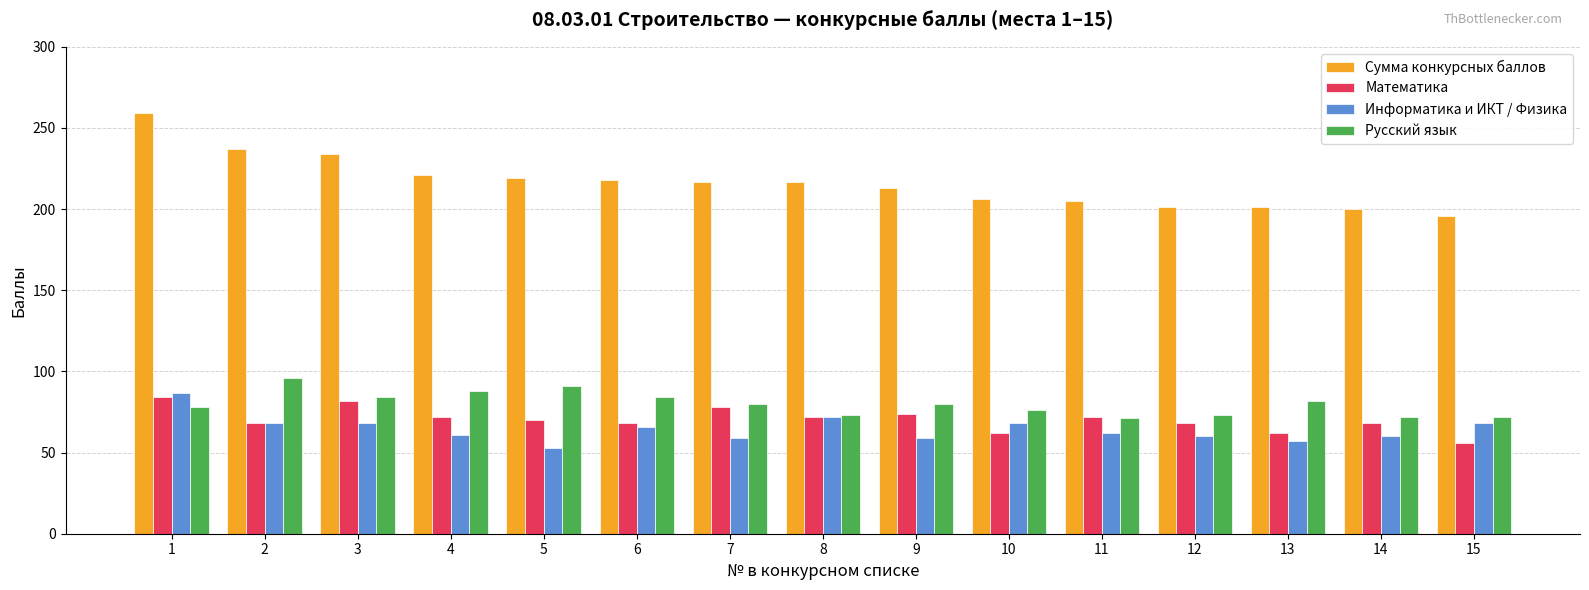

What is the average value of the Русский язык series?

80